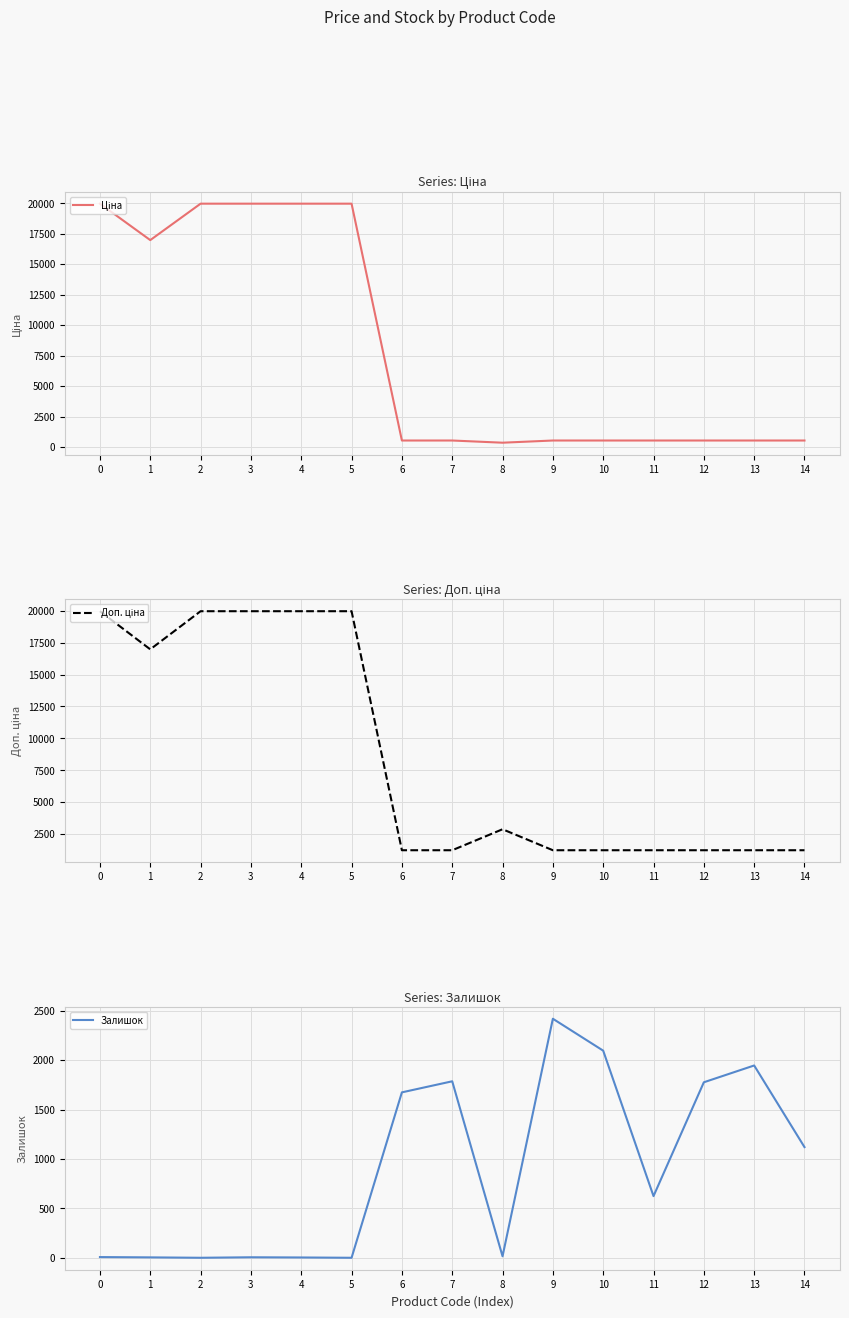

The Доп. ціна series shows 1235.4 at 10. True or false?

True